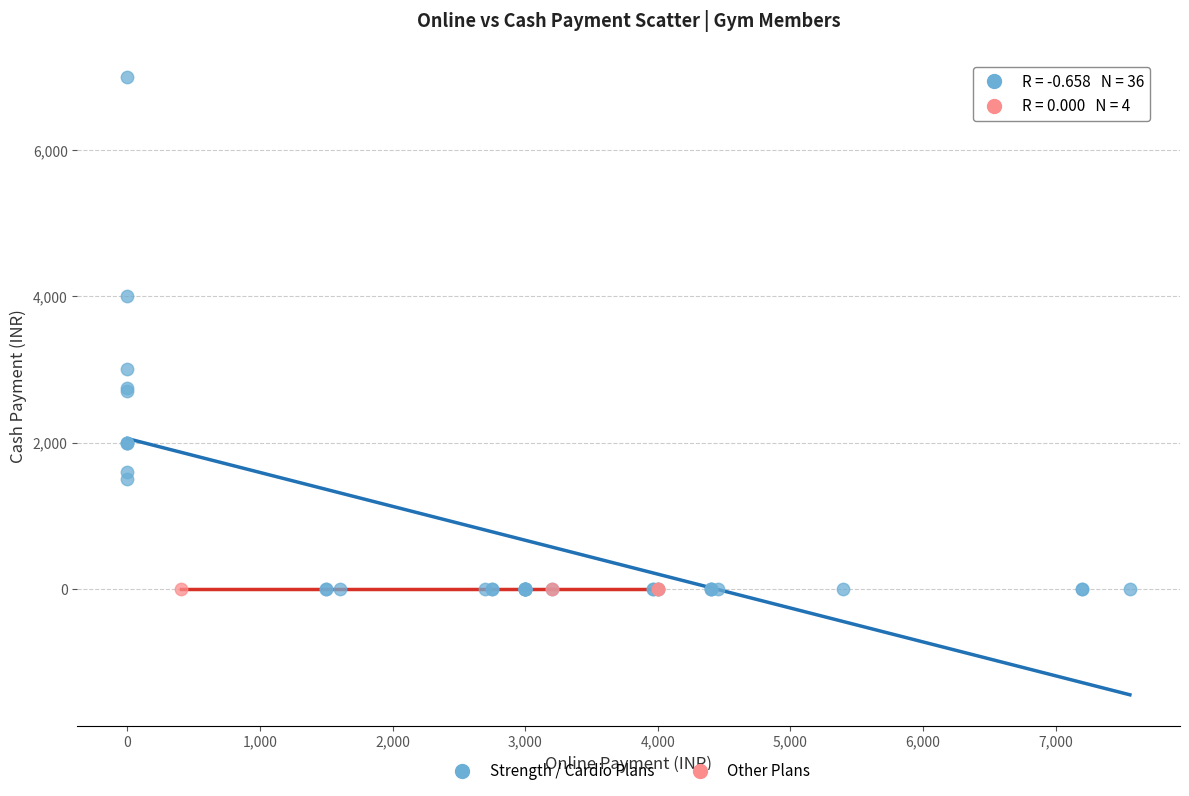

Which series reaches the maximum Y coordinate?

Strength / Cardio Plans